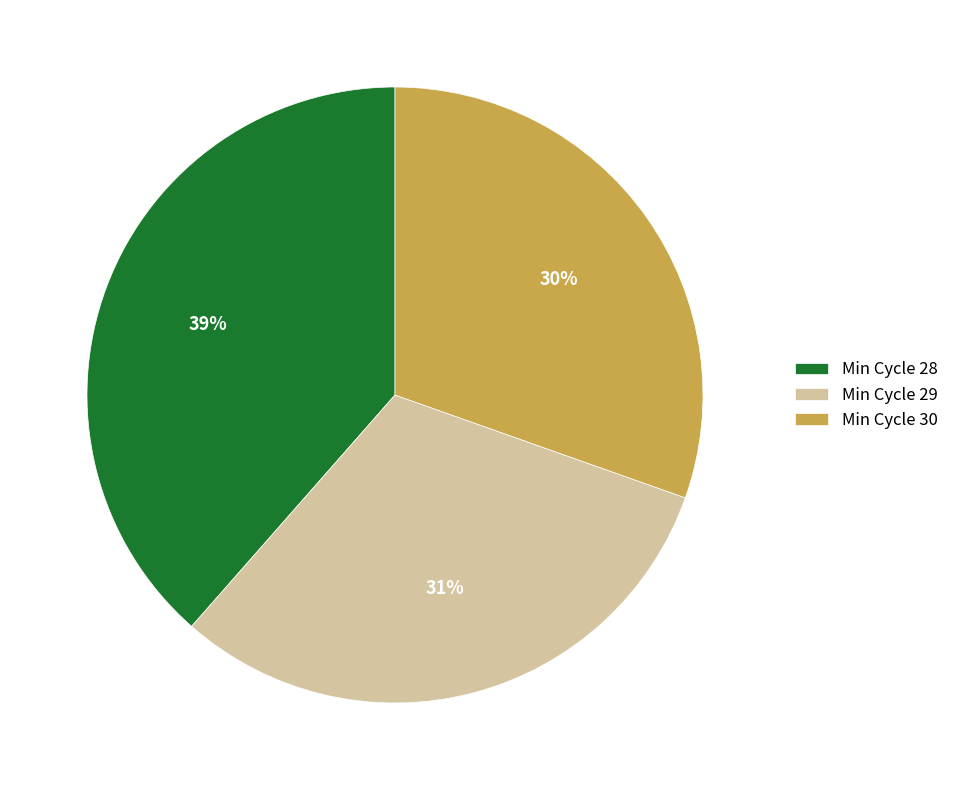

Do Min Cycle 30 and Min Cycle 29 together represent more than half of the pie?

Yes